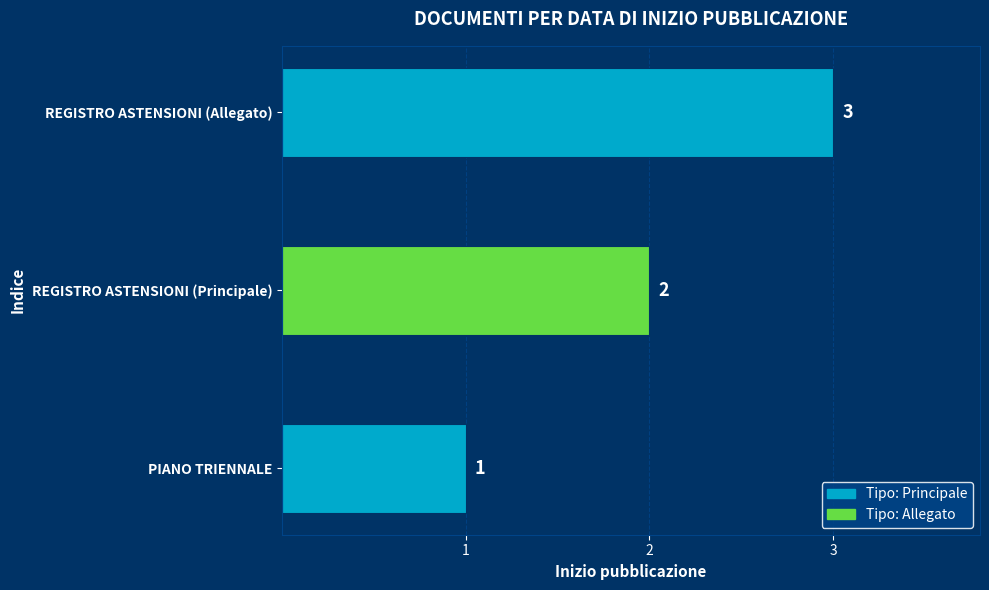

How many data points are less than 2?

1